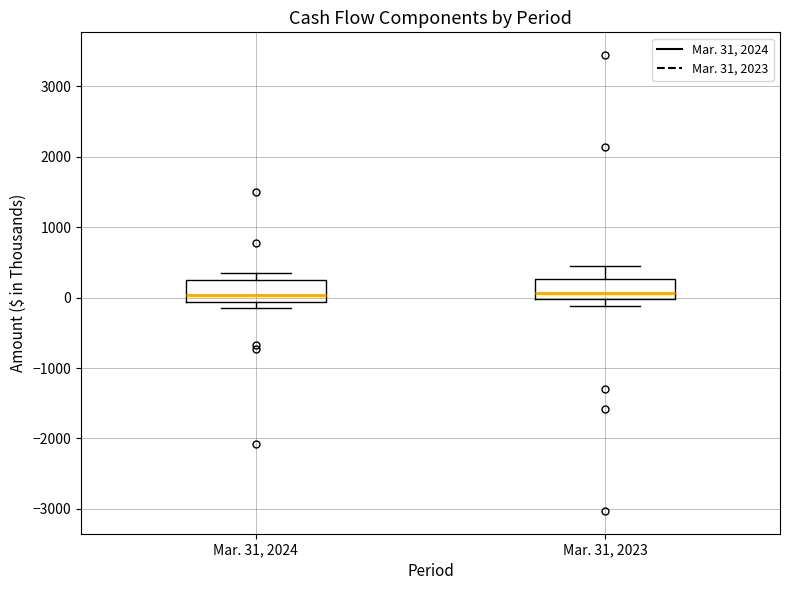

Where does the lower whisker of the box for Mar. 31, 2023 end on the y-axis? The values are not printed on the chart, so give them approximately, as read against the axis.

-100